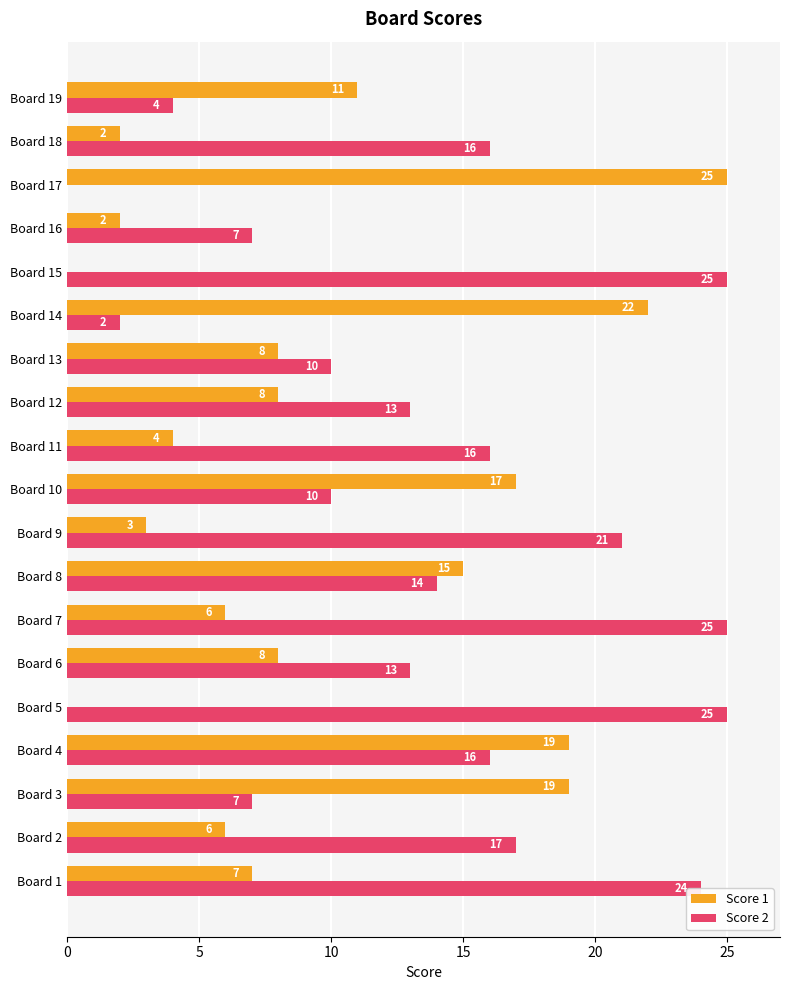

The Score 1 series shows 3 at Board 7. True or false?

False